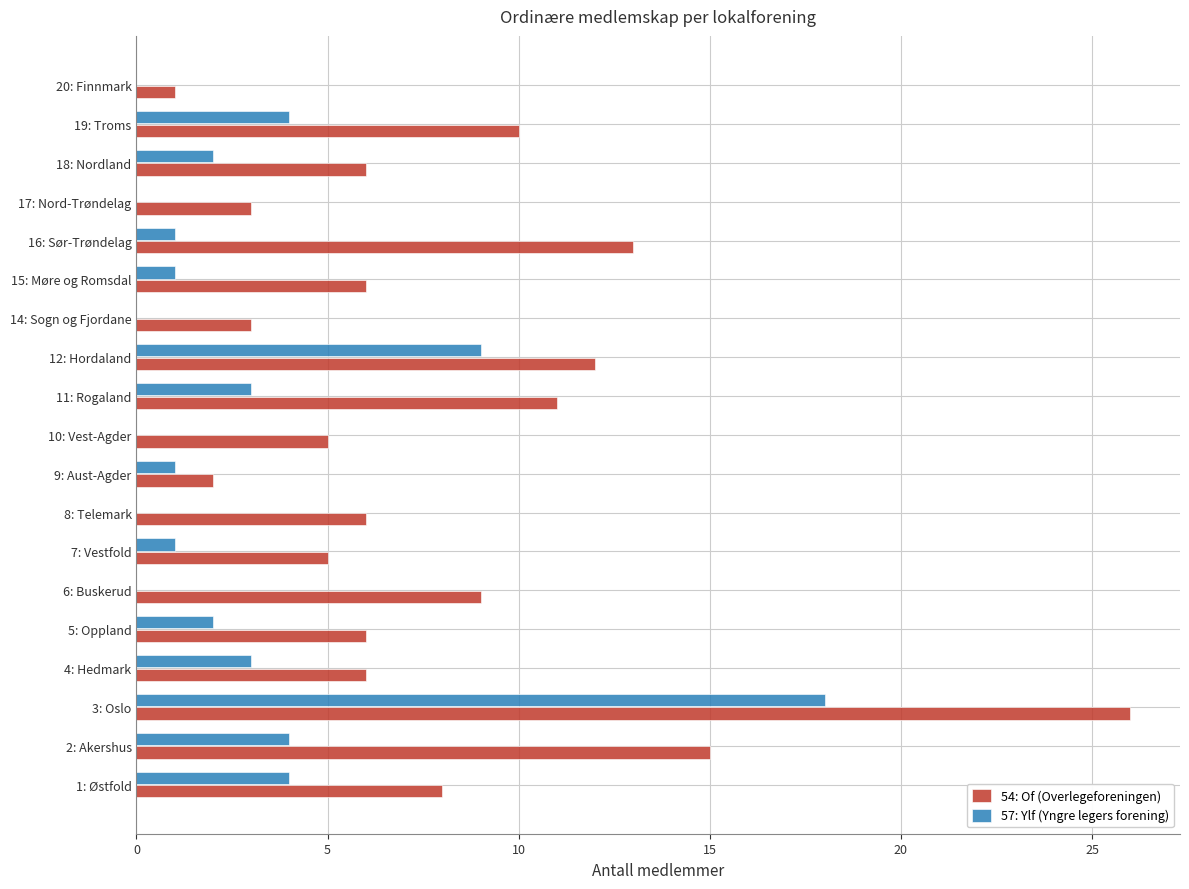

What is the highest value of the 57: Ylf (Yngre legers forening) series?

18